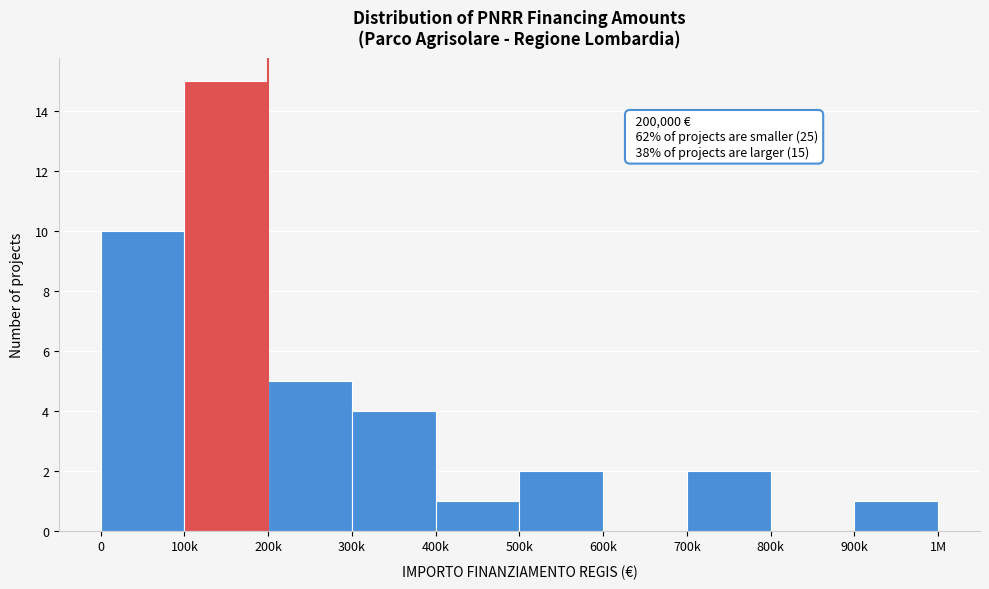

Reading right to left, list all the values displayed in this chart.

900k=1	800k=0	700k=2	600k=0	500k=2	400k=1	300k=4	200k=5	100k=15	0=10